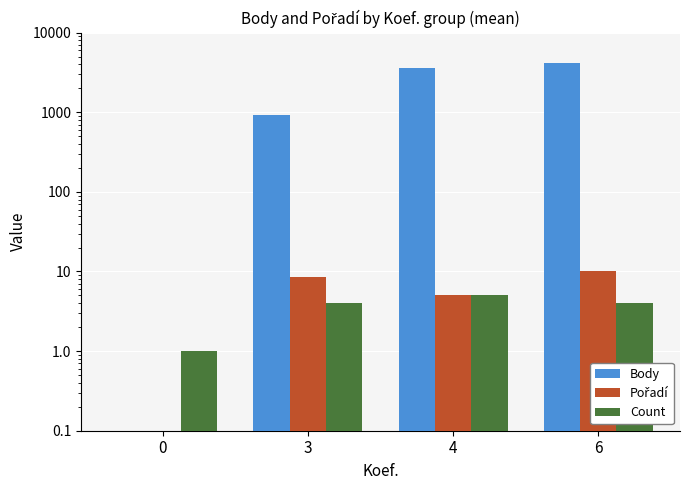

What is the maximum value for Count?

5.0